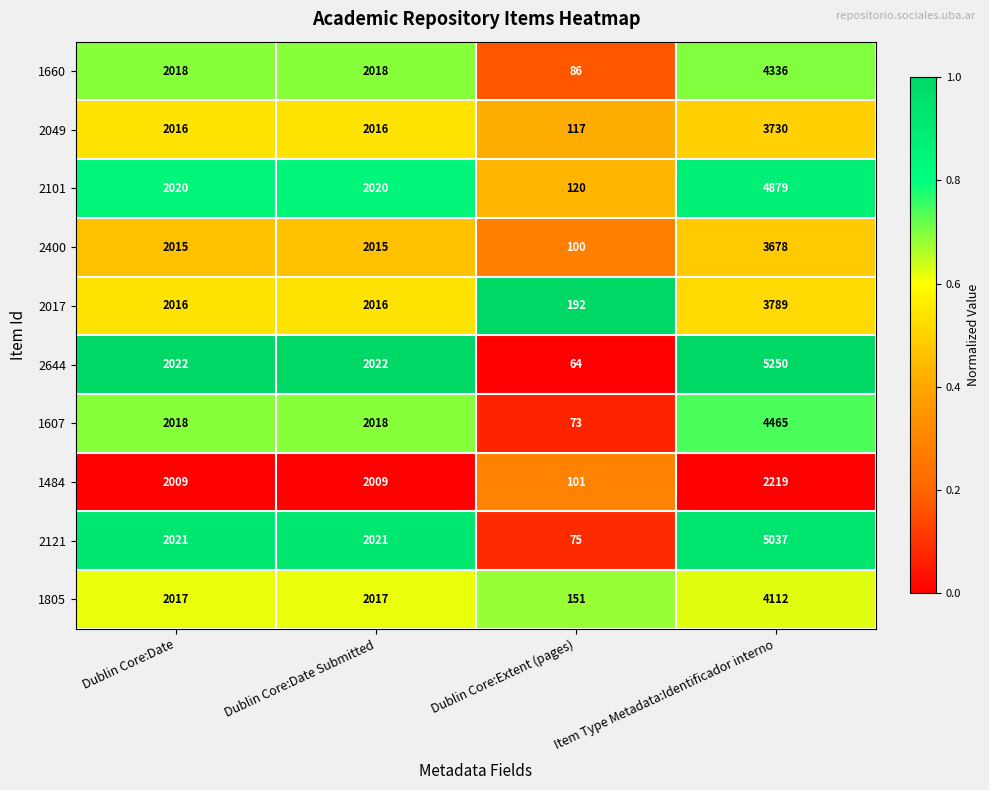

What is the difference between the highest and lowest values at Dublin Core:Extent (pages)?

128